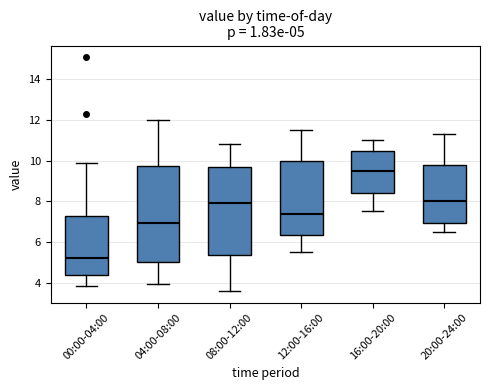

Which box has the highest median line?

16:00-20:00